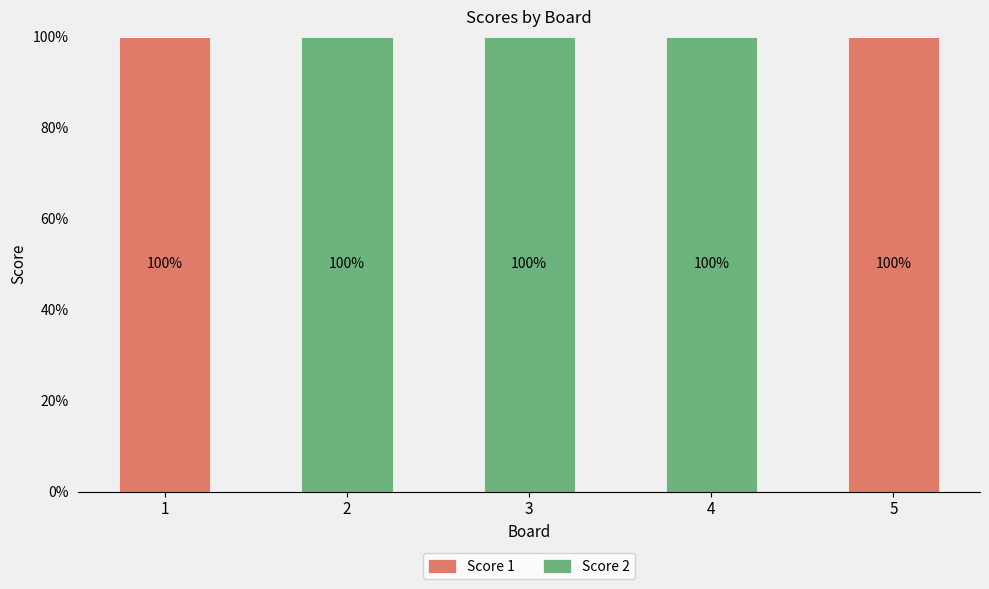

Are the bars horizontal?

No